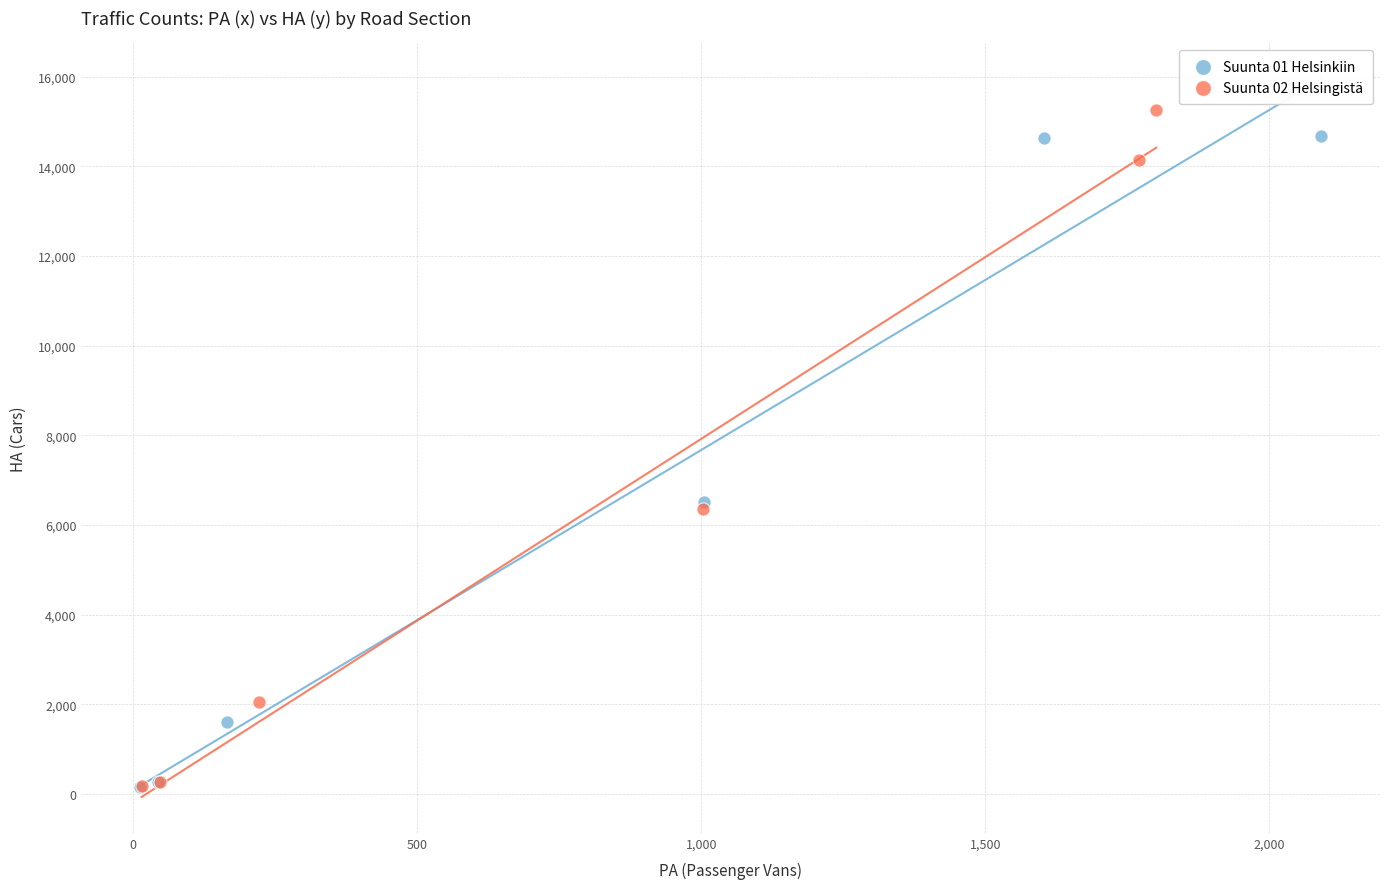

Which series has the largest Y range (max minus min)?

Suunta 02 Helsingistä